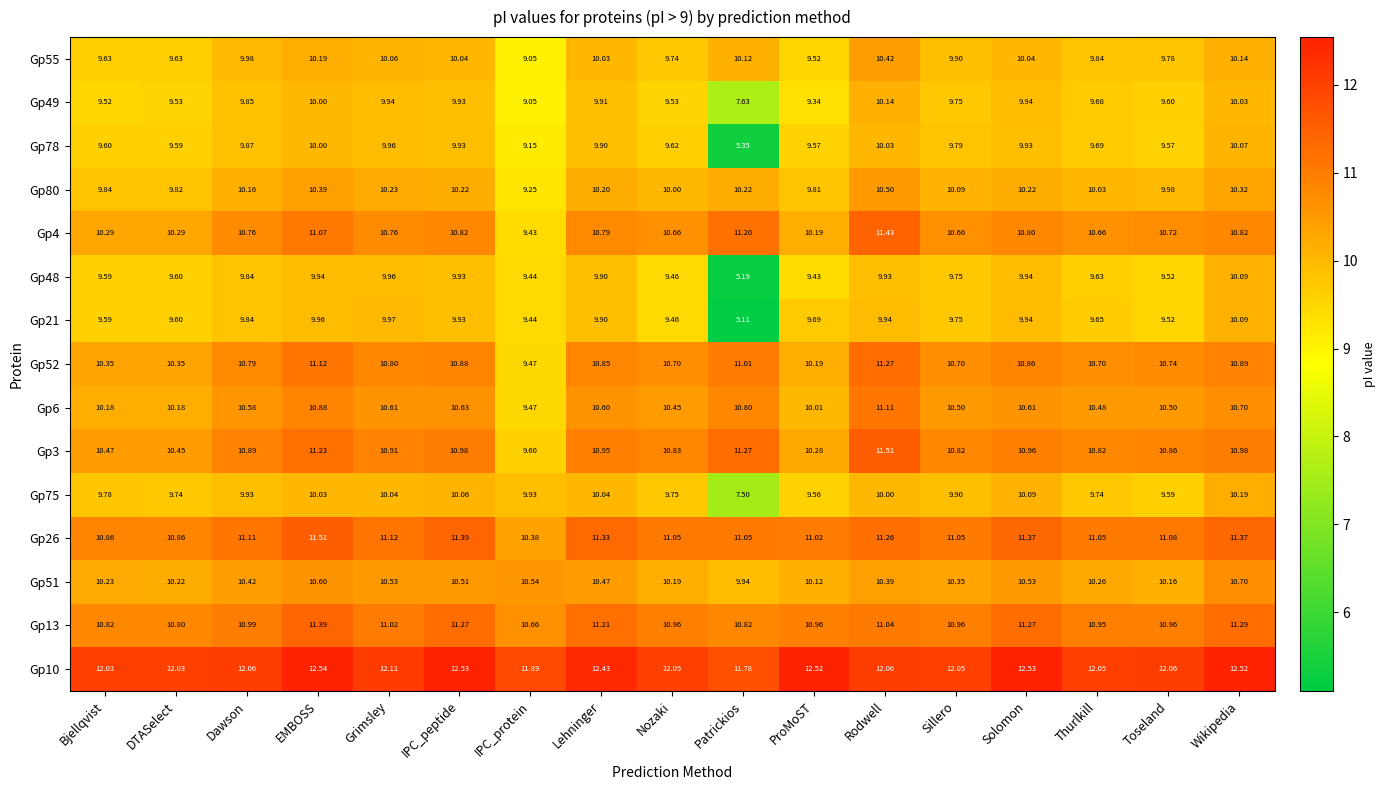

At which category is the sum across all series the highest?

Rodwell